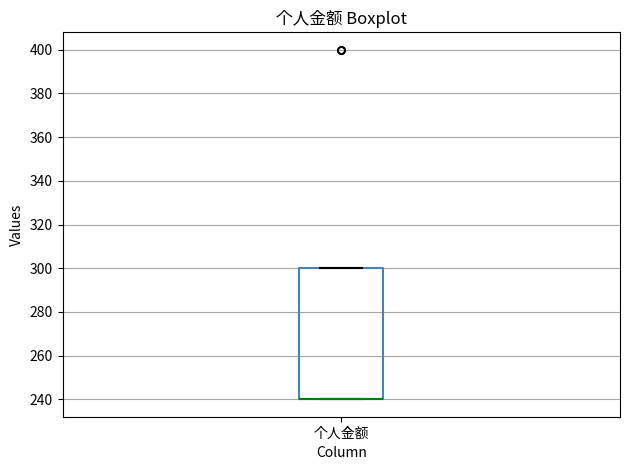

Read this box plot against the y-axis: the position of the median line, the range covered by the box, and the ends of both whiskers. The values are not printed on the chart, so give them approximately, as read against the axis.

median 240 (drawn on the box's lower edge), box 240 to 300, whiskers 240 to 300